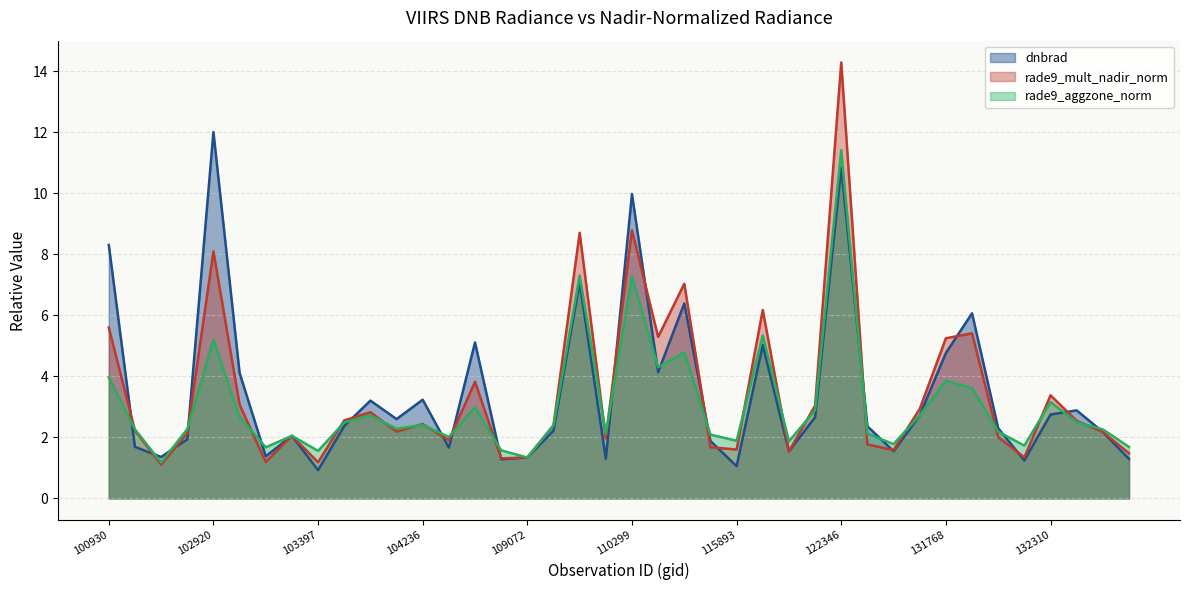

Rank the series at 122346 from lowest to highest value.

dnbrad, rade9_aggzone_norm, rade9_mult_nadir_norm